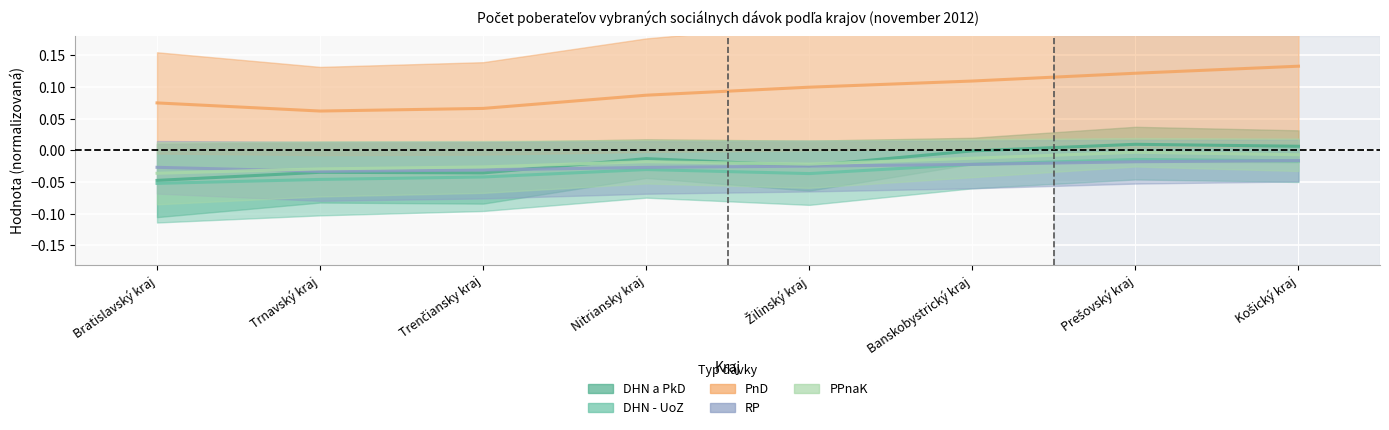

What is the label of the 7th point from the left?

Prešovský kraj